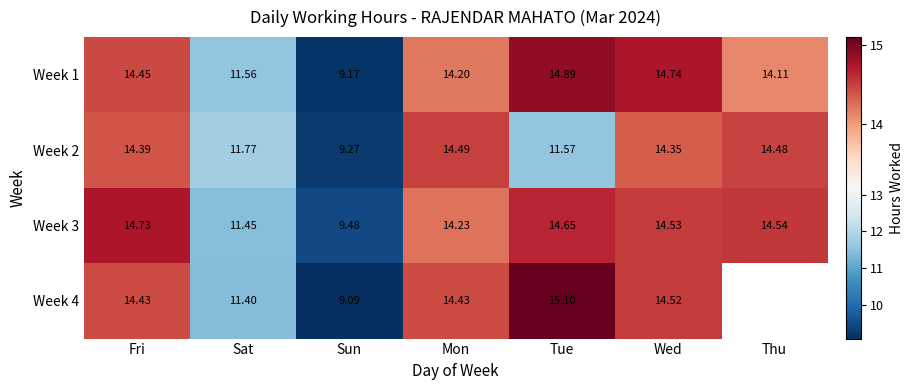

What is the average value of the Week 2 series?

12.9